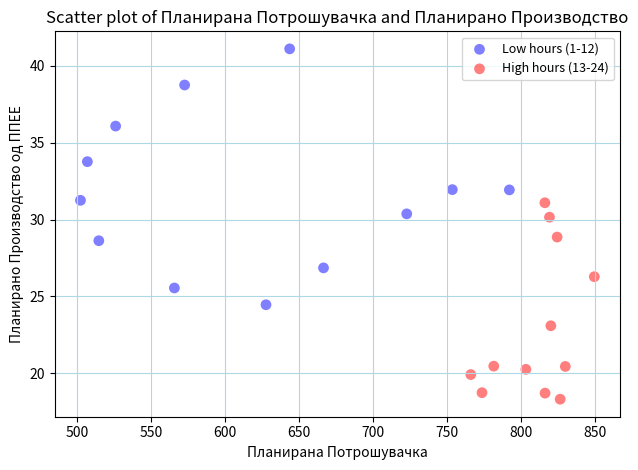

Which series contains the lowest Y value?

High hours (13-24)